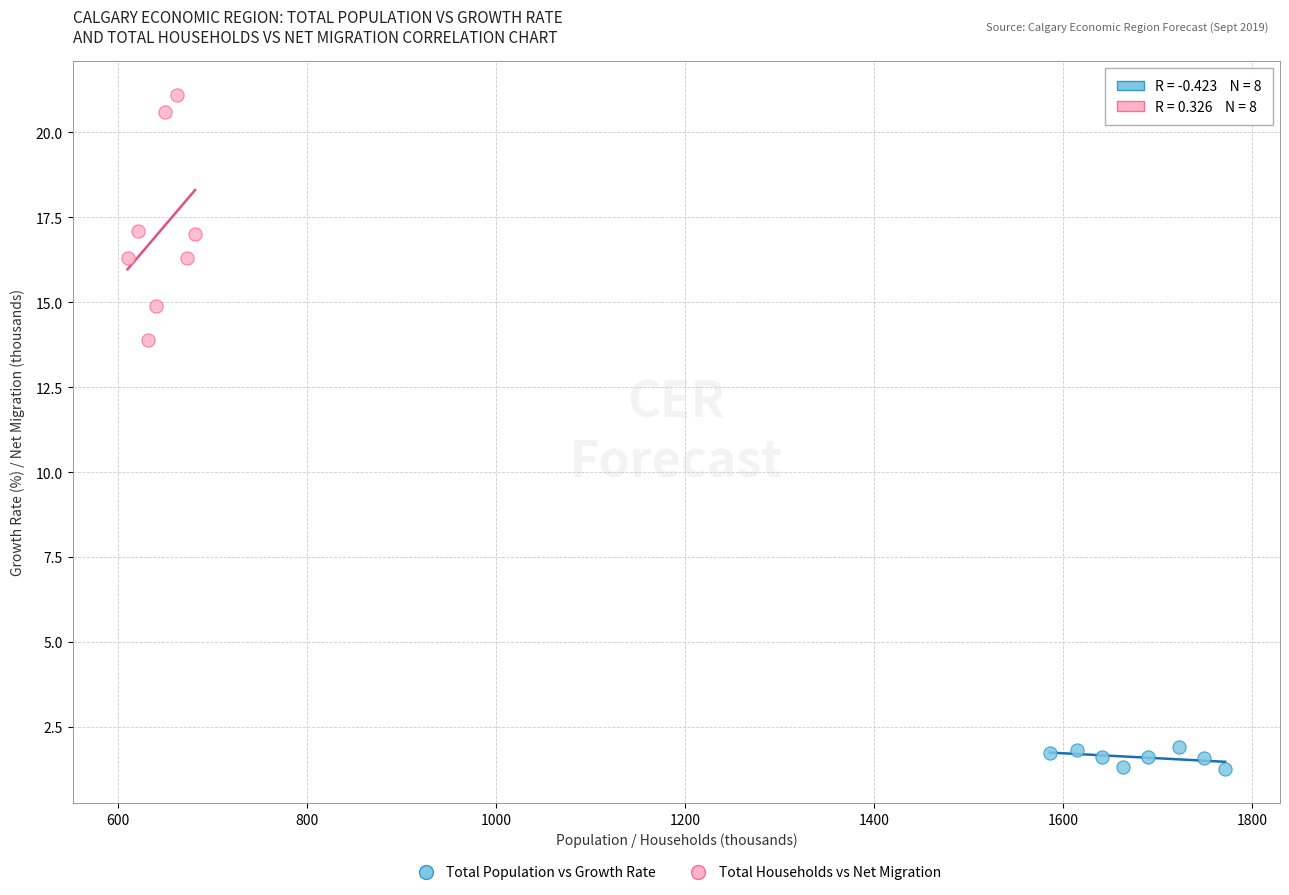

What are all the series names shown in the legend?

Total Population vs Growth Rate, Total Households vs Net Migration